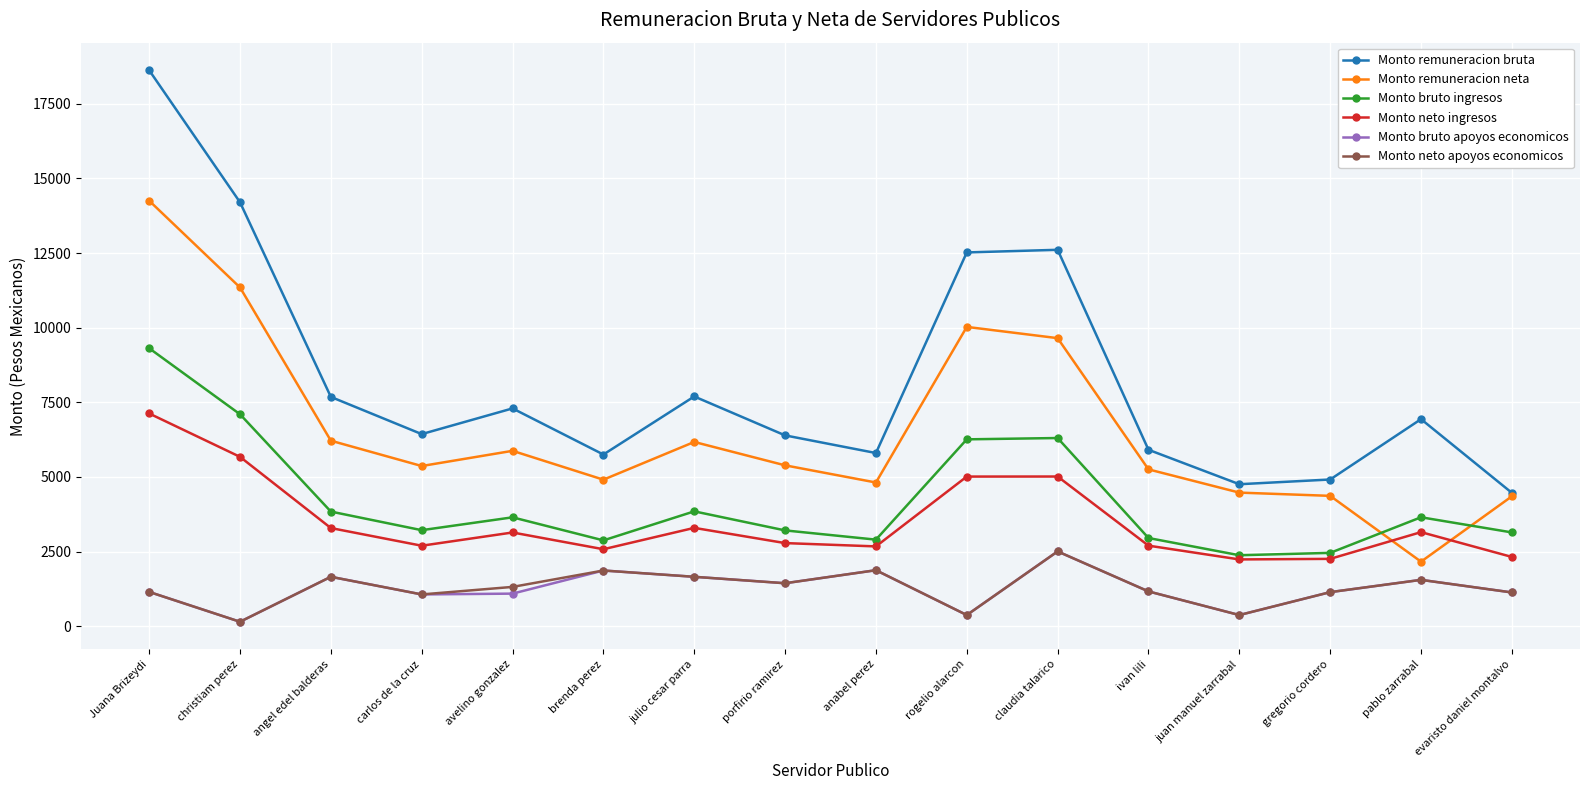

Which series has the largest total across all categories?

Monto remuneracion bruta